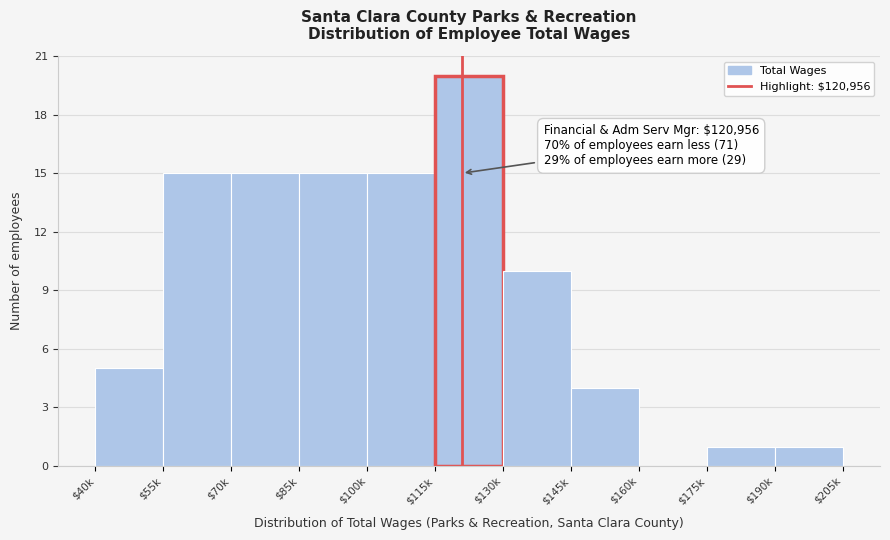

What is the maximum value shown in the chart?

20